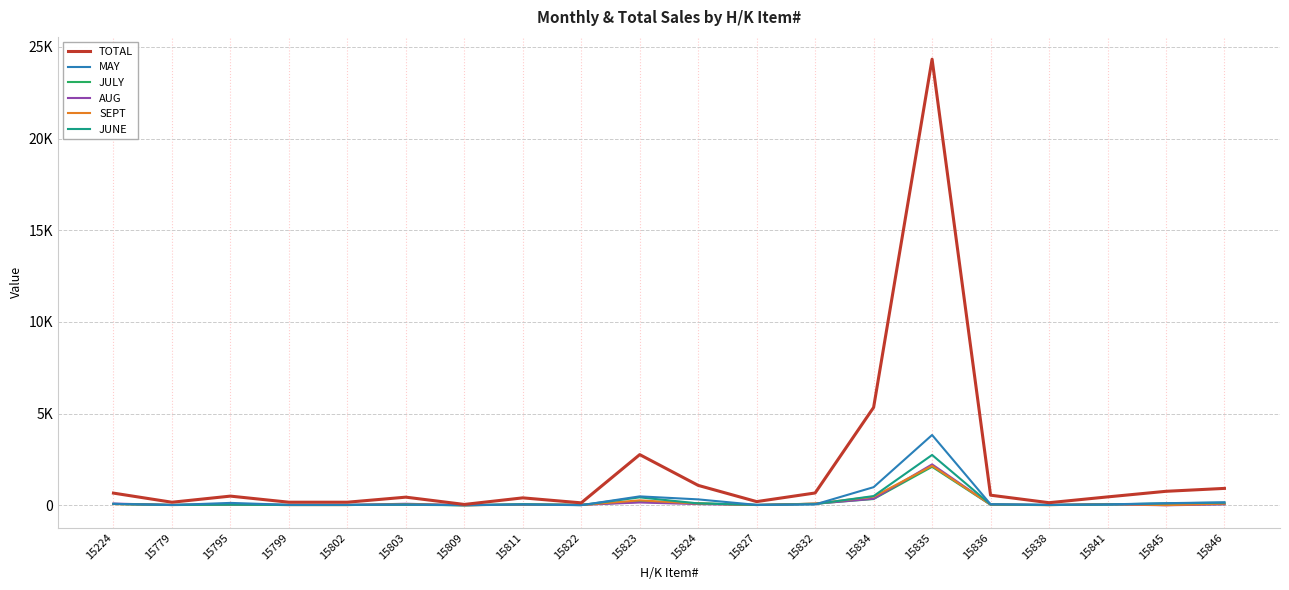

In JUNE, how many points are lower than both neighbors (excluding endpoints)?

5